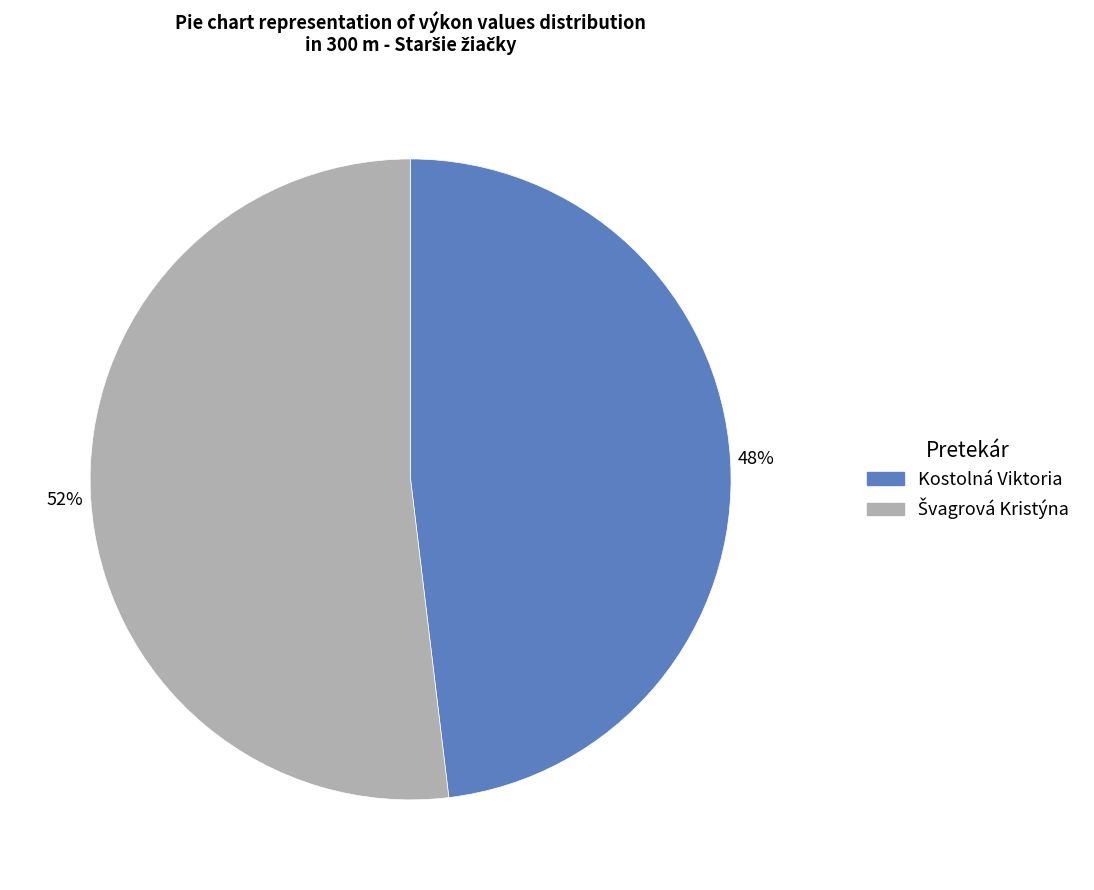

Which category has the smallest portion of the pie?

Kostolná Viktoria